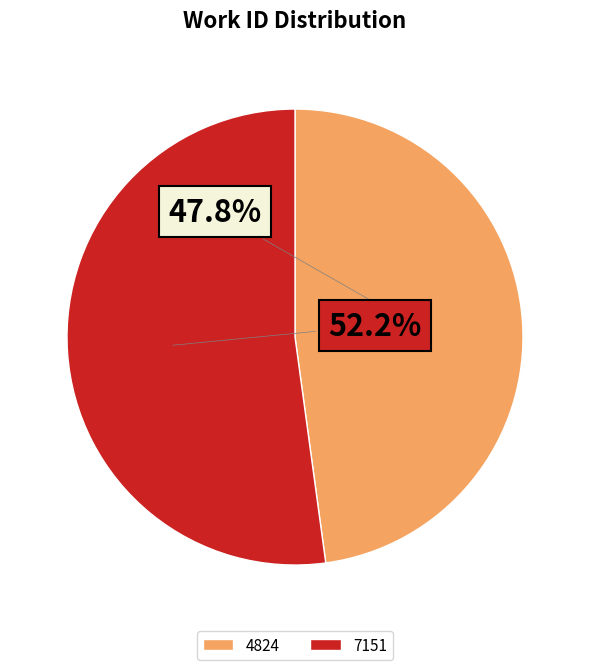

Combined, do 4824 and 7151 account for over 50%?

Yes